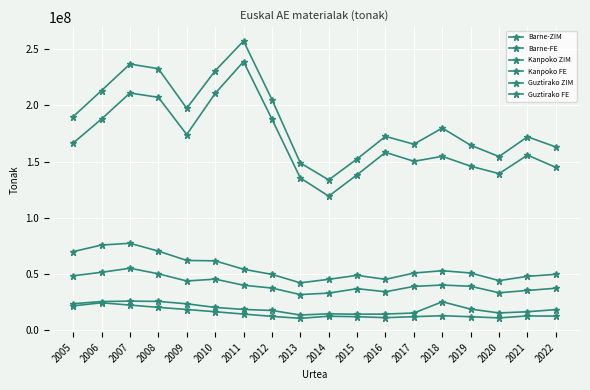

Which has a higher value, 2019 or 2012?

2012